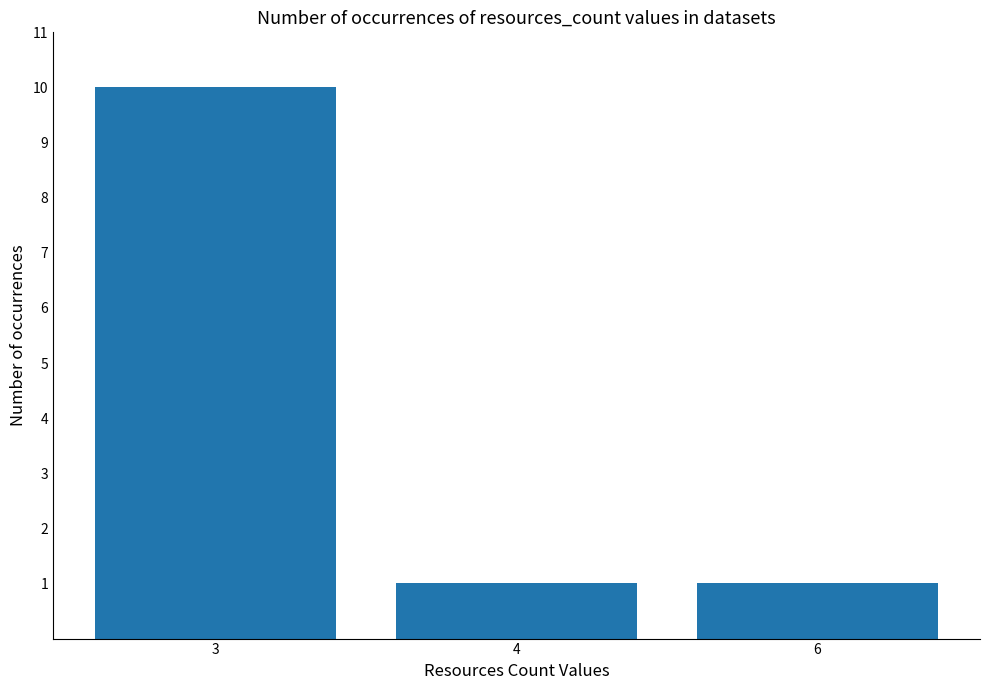

True or false: the data shows 4 at 3.

False